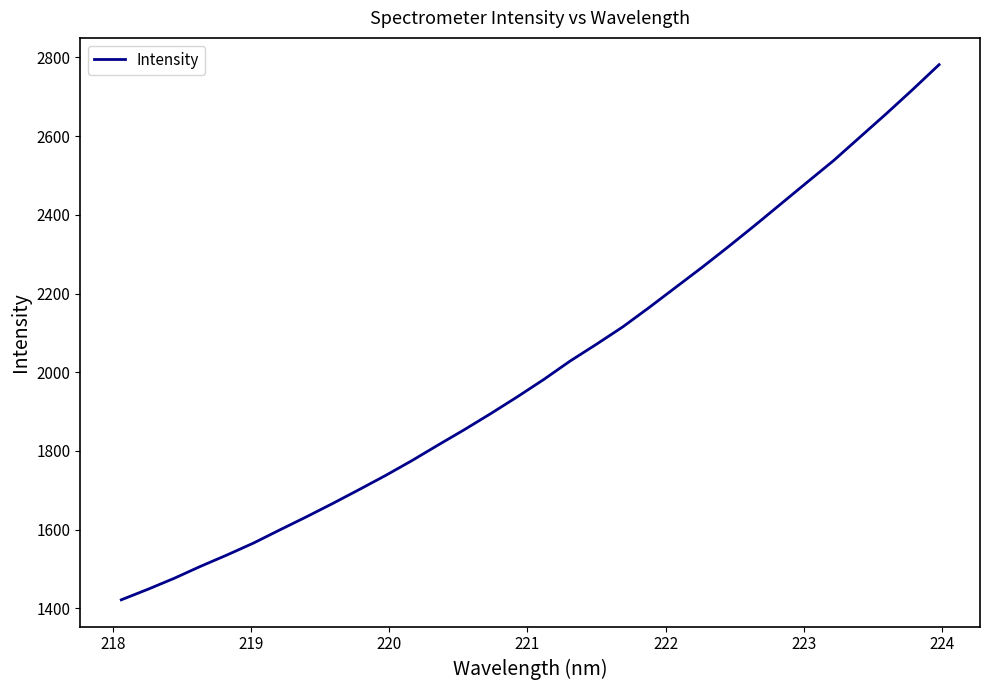

What is the minimum value shown in the chart?

1422.0